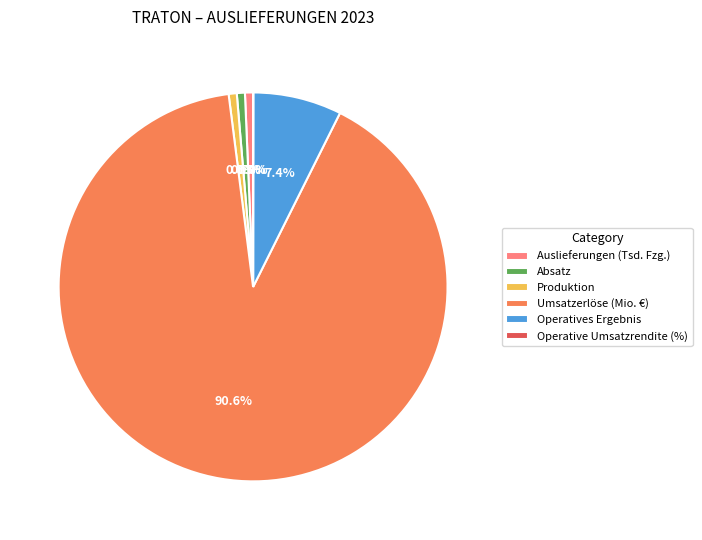

What is the largest slice in the pie chart?

Umsatzerlöse (Mio. €)